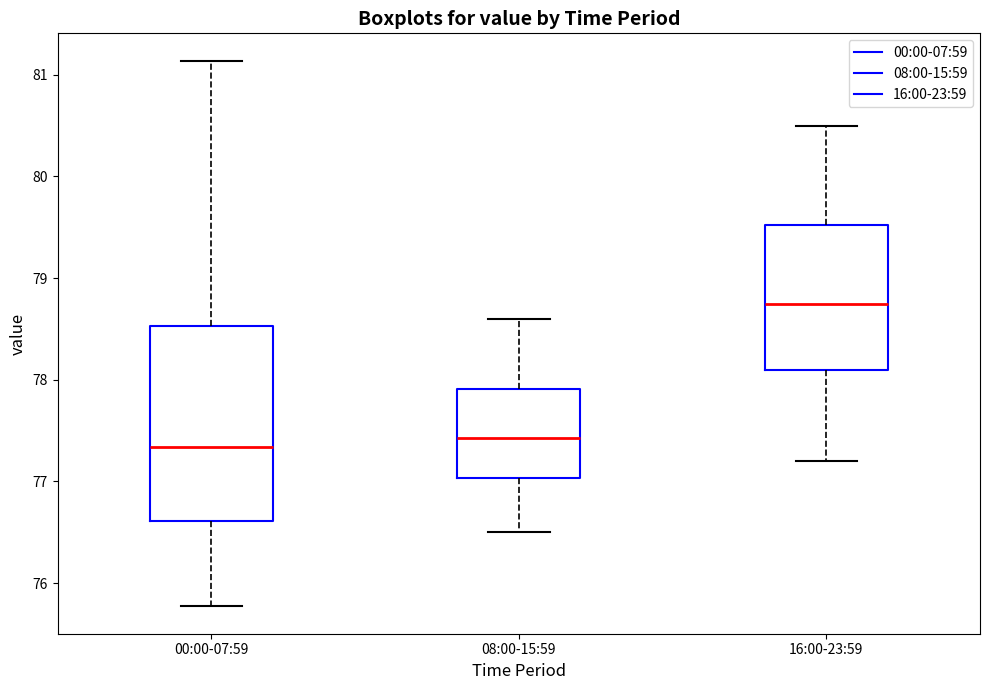

Which box is the tallest, from its lower edge to its upper edge?

00:00-07:59